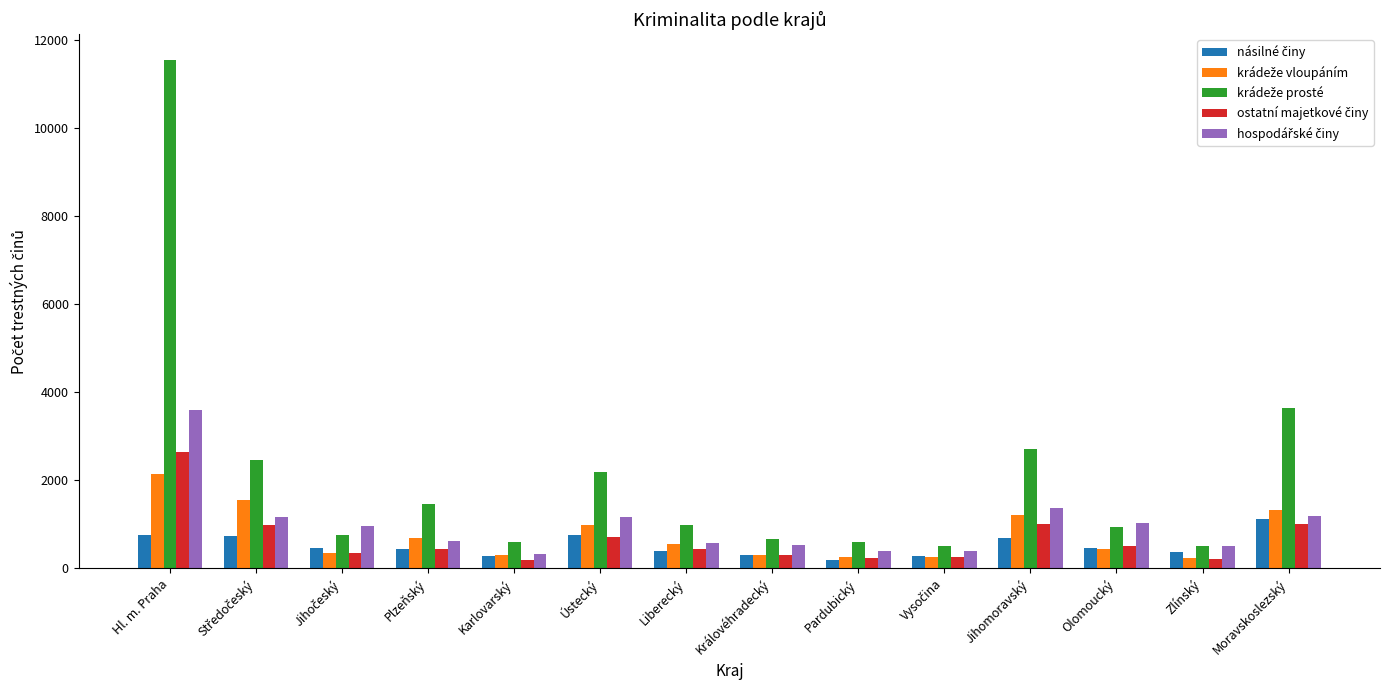

At which category does the chart reach its peak across all series?

Hl. m. Praha